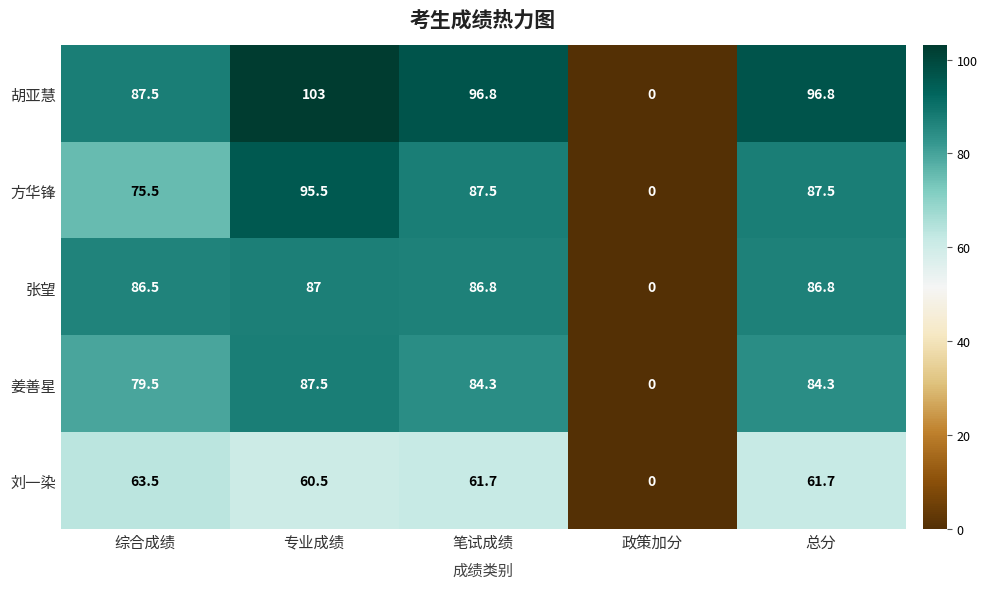

What value does the 张望 series have at 笔试成绩?

86.8